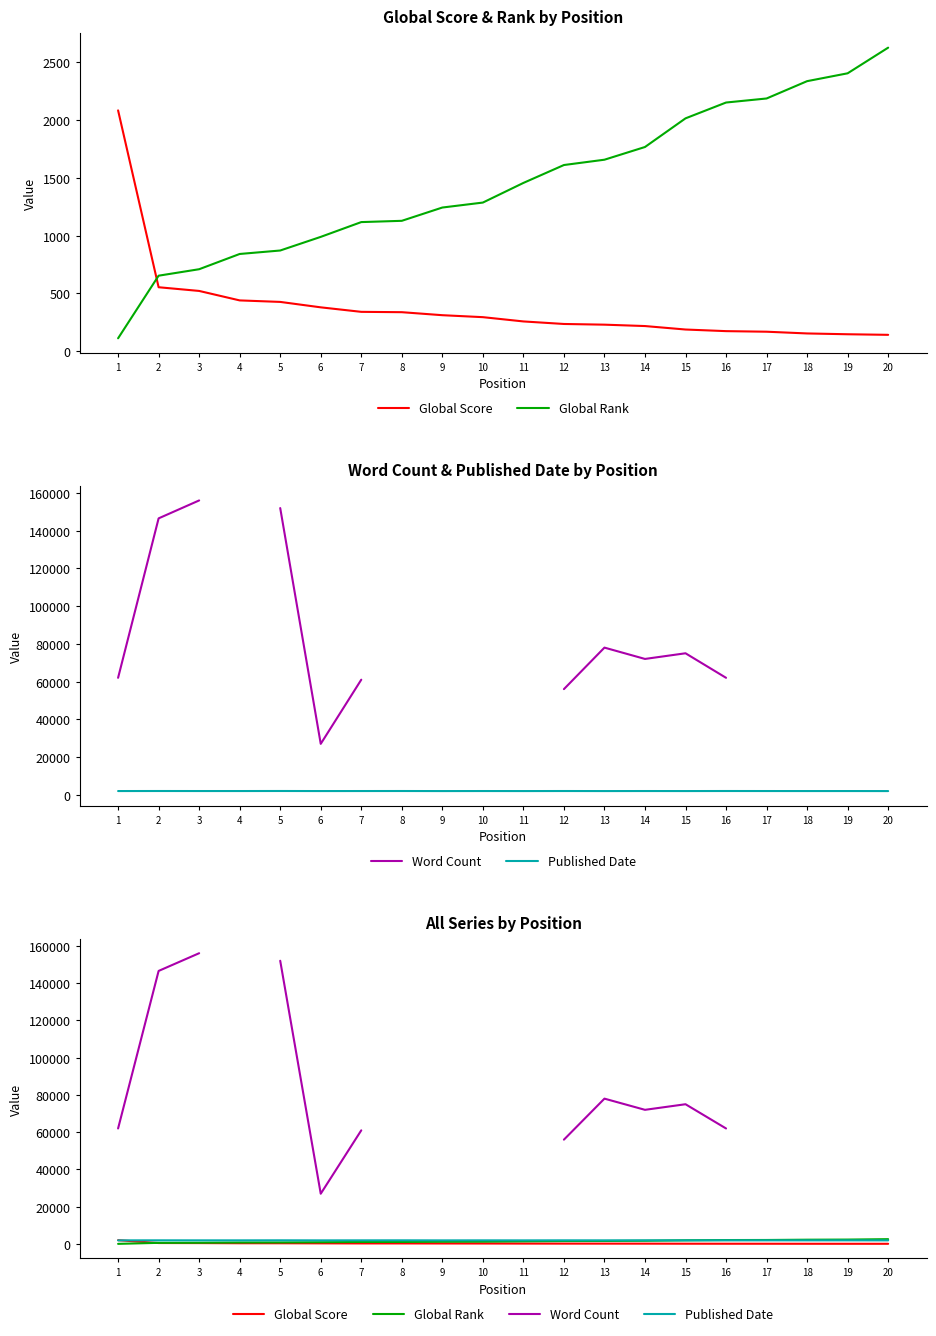

At which category does the chart reach its minimum across all series?

1